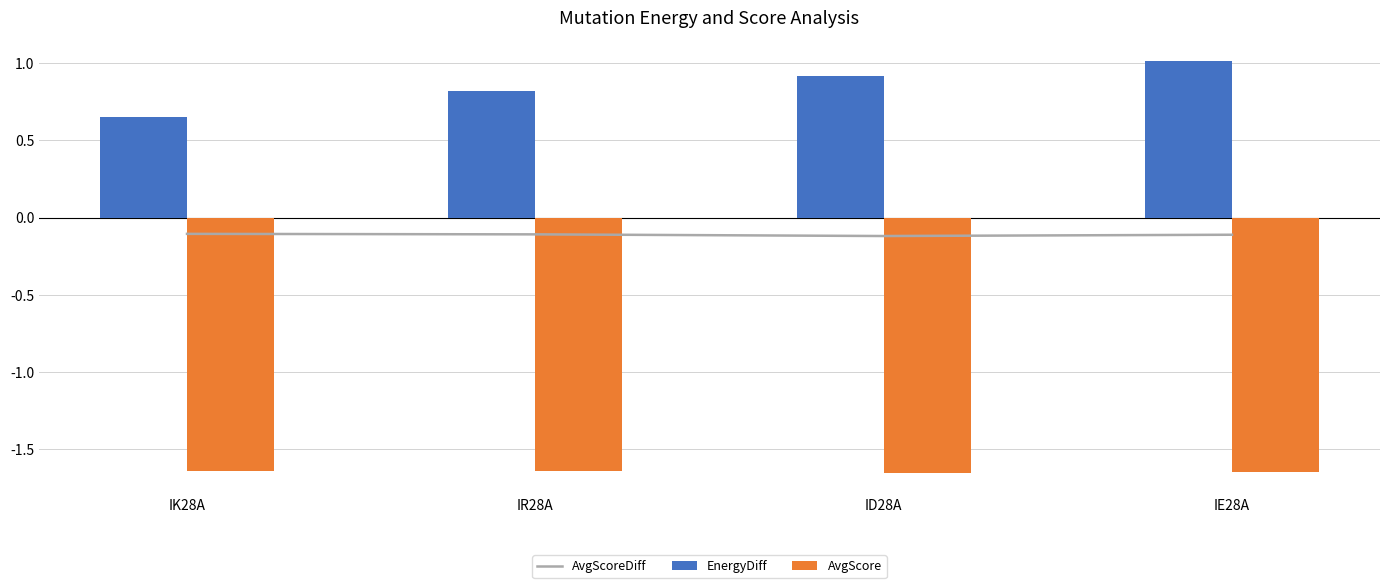

What is the highest value of the EnergyDiff series?

1.0